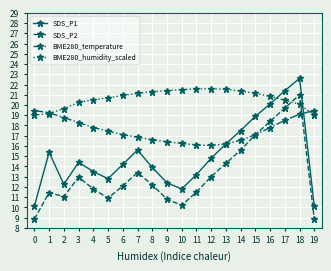

How many data points in SDS_P2 are less than 12?

9